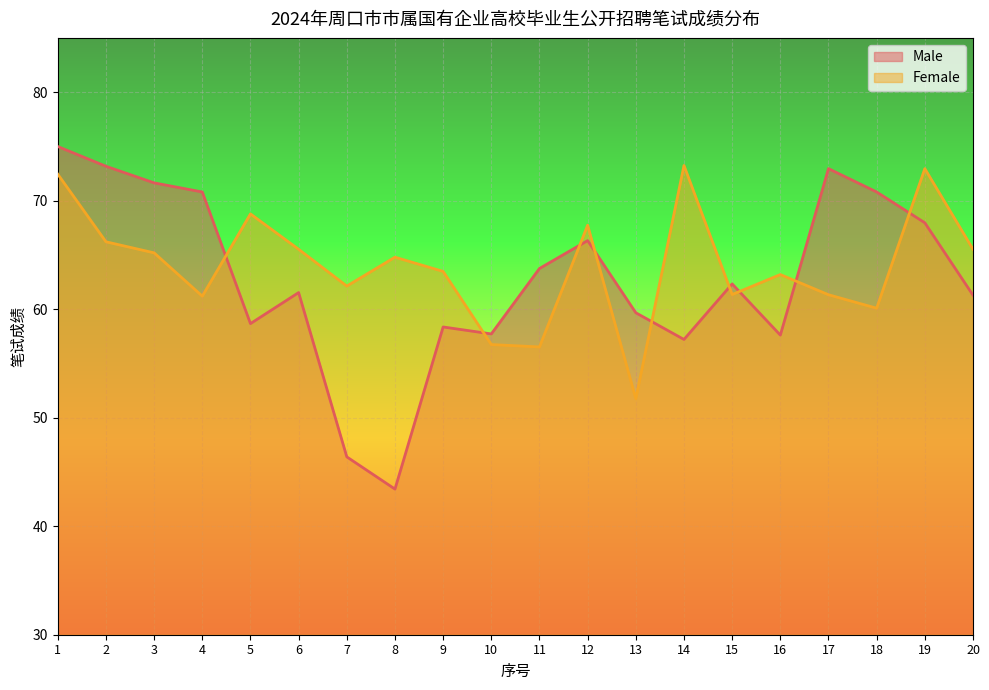

Is the value of Male at 5 greater than the value of Female at 17?

No